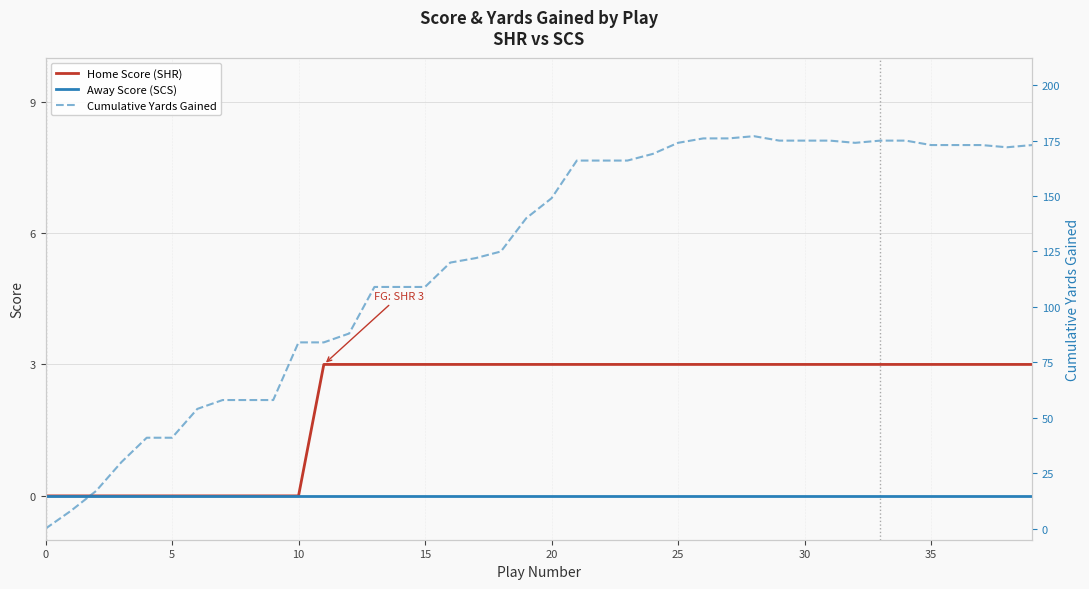

True or false: Home Score (SHR) and Cumulative Yards Gained cross at least once.

False